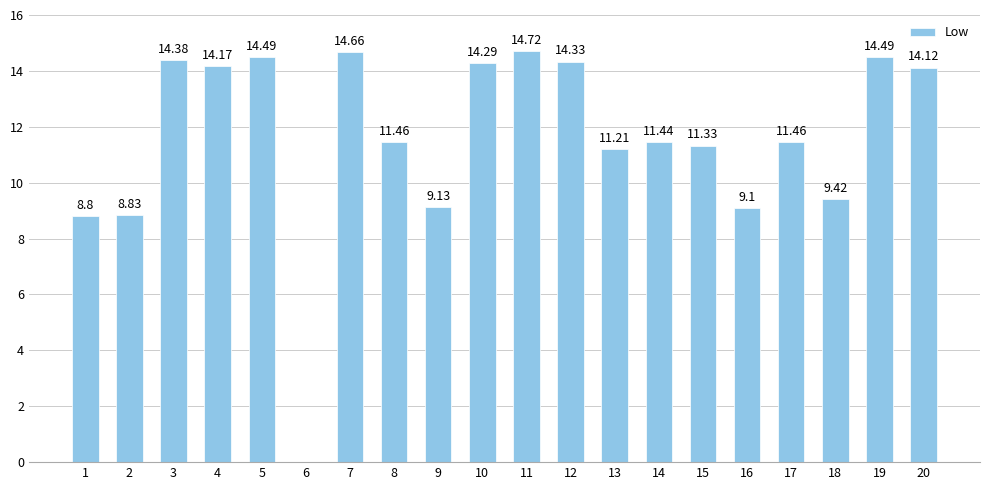

True or false: the data shows 6.1 at 18.

False